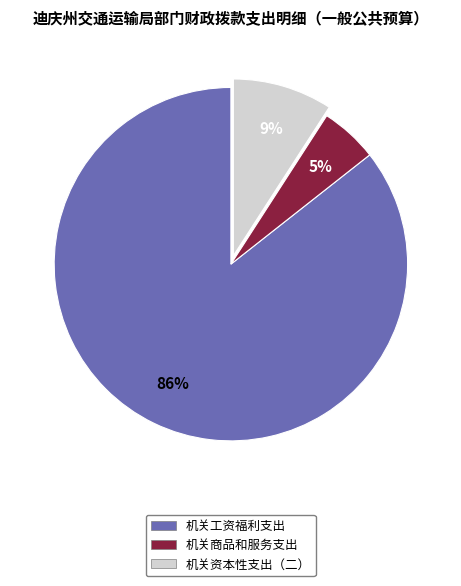

The 机关商品和服务支出 slice represents 5% of the pie. True or false?

True